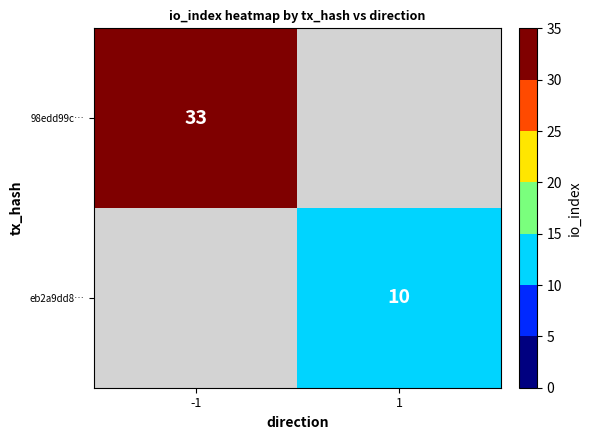

The eb2a9dd8… series shows 16 at 1. True or false?

False